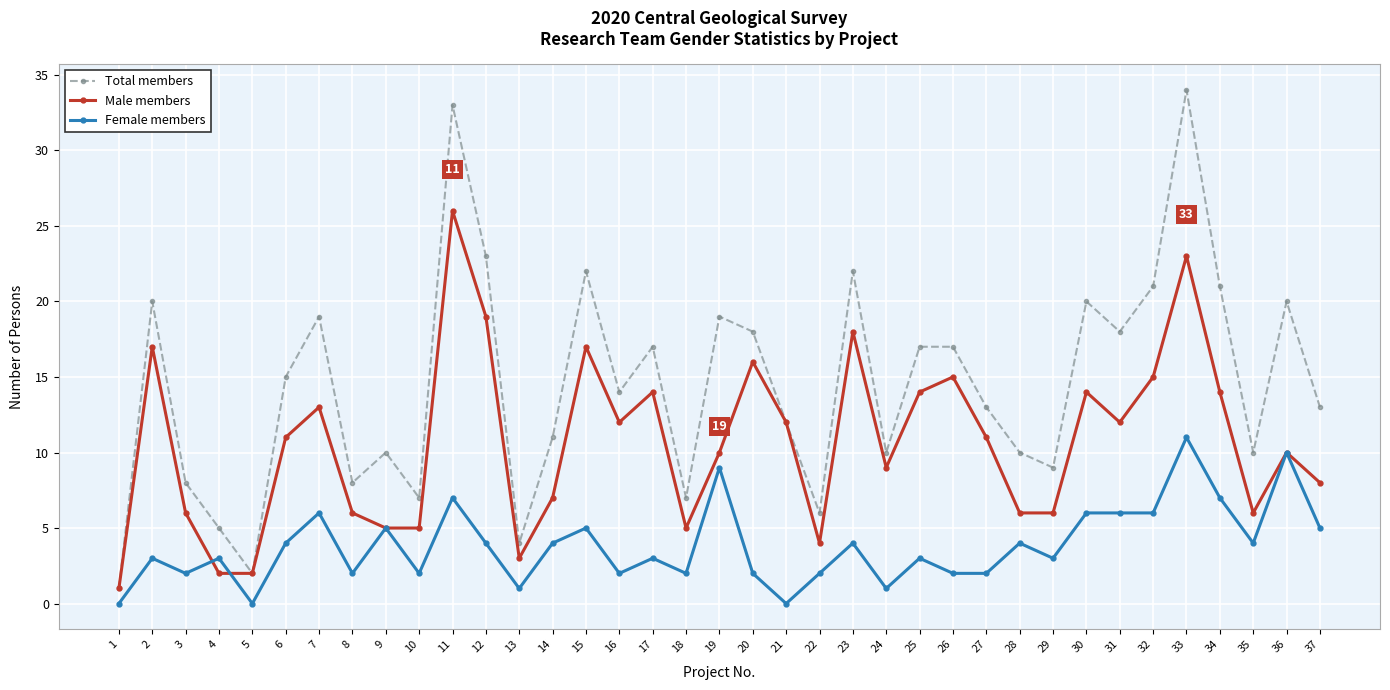

What is the sum of all Total members values?

536